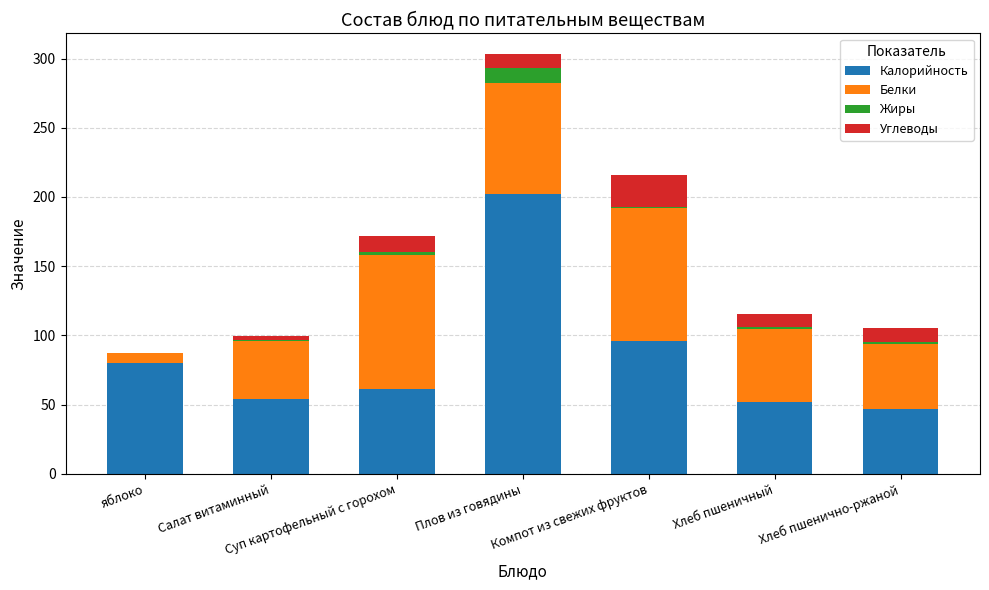

Count the number of data series in this chart.

4